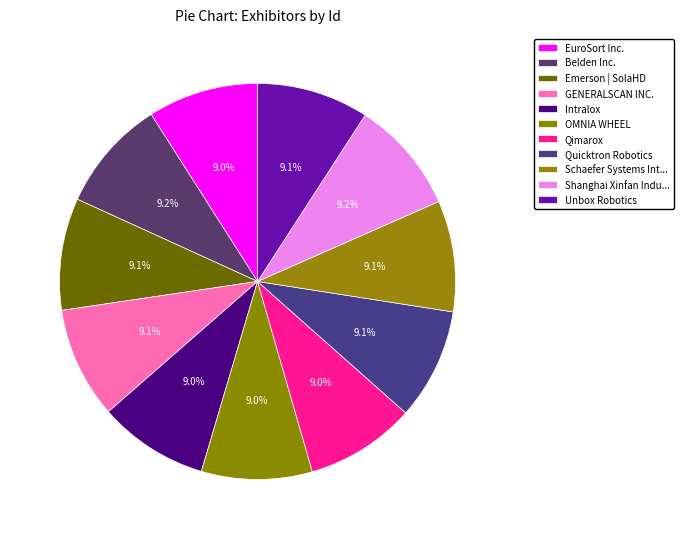

How many segments does this pie chart have?

11